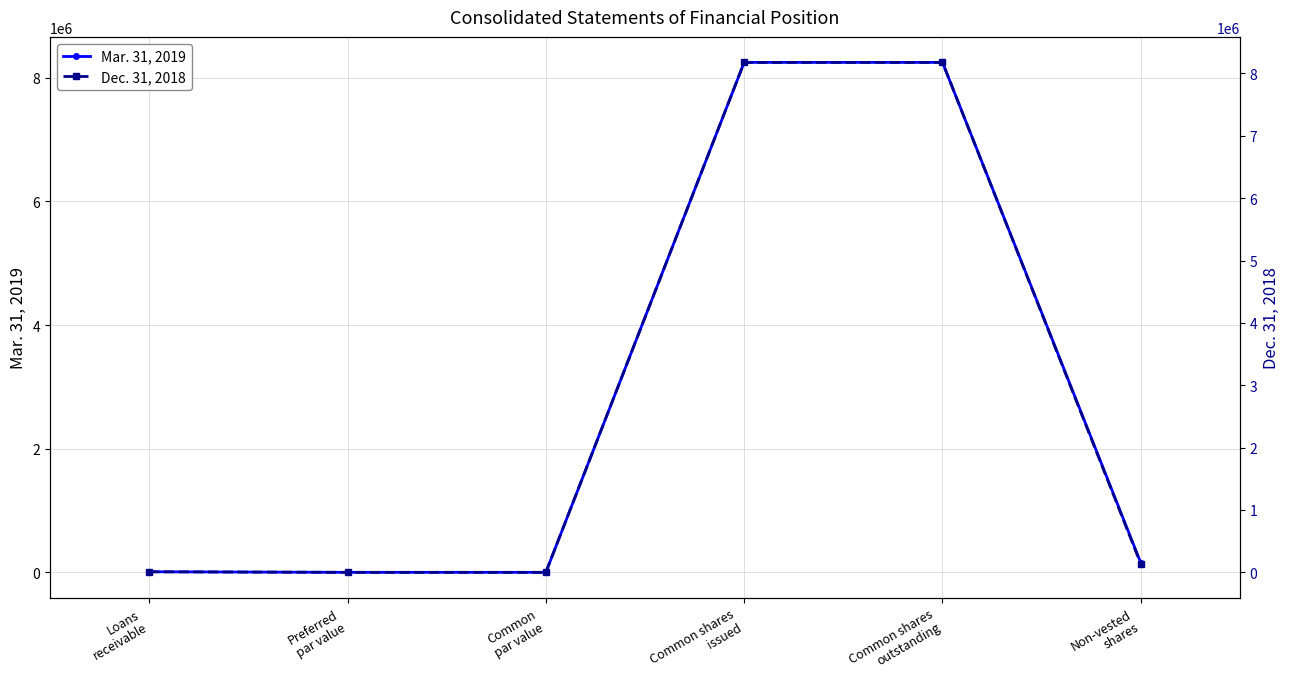

Reading left to right, list all the values displayed in this chart.

Mar. 31, 2019: 9189	1	4	8249759	8249759	153086
Dec. 31, 2018: 8831	1	4	8177978	8177978	133869